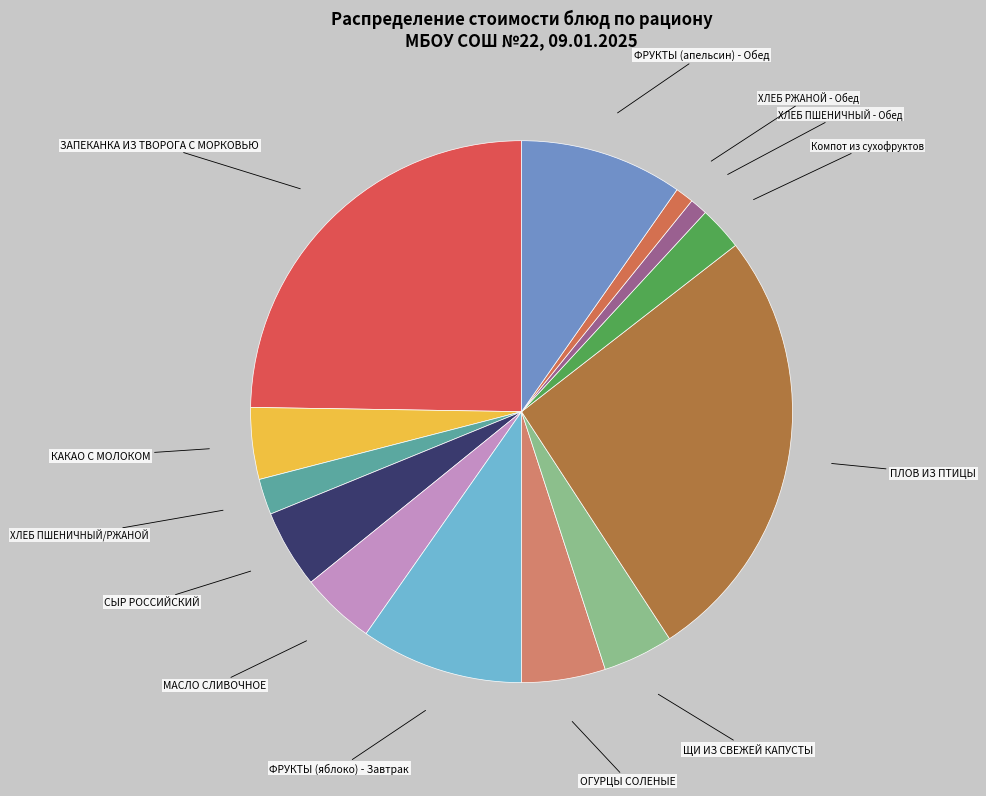

The ОГУРЦЫ СОЛЕНЫЕ slice represents 5% of the pie. True or false?

True